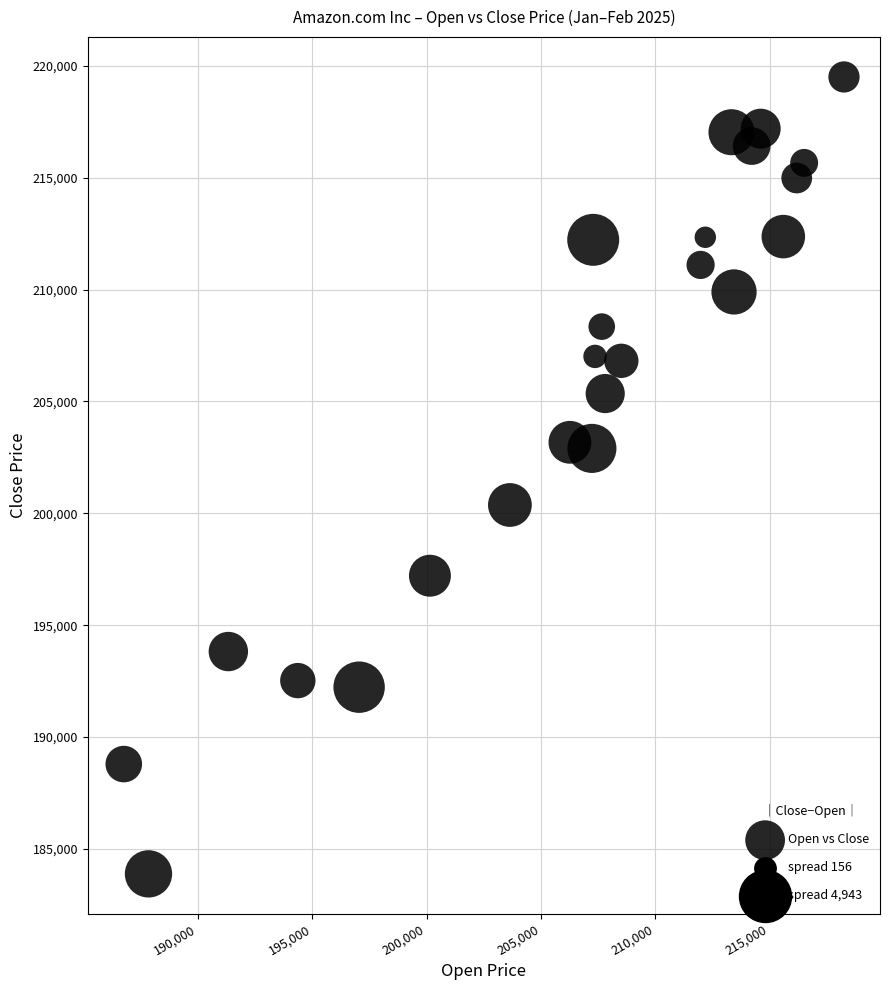

What is the range of Y values (max minus min)?

35626